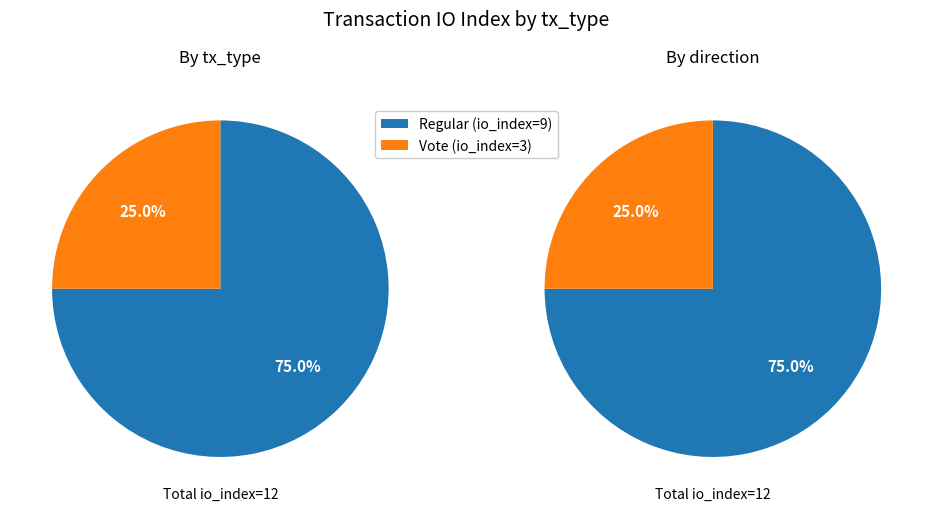

To the nearest percent, what portion does Vote (io_index=3) represent?

25%